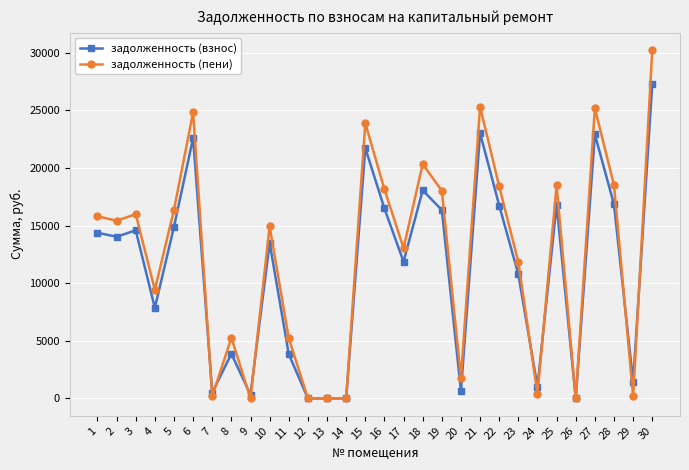

What is the highest value of the задолженность (пени) series?

30231.6